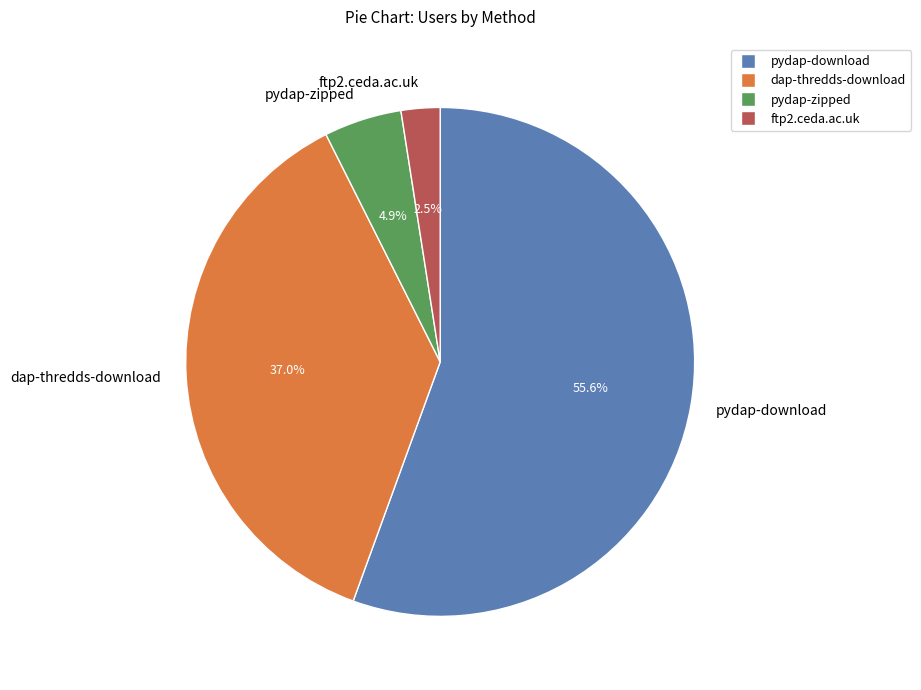

Which category has the smallest portion of the pie?

ftp2.ceda.ac.uk